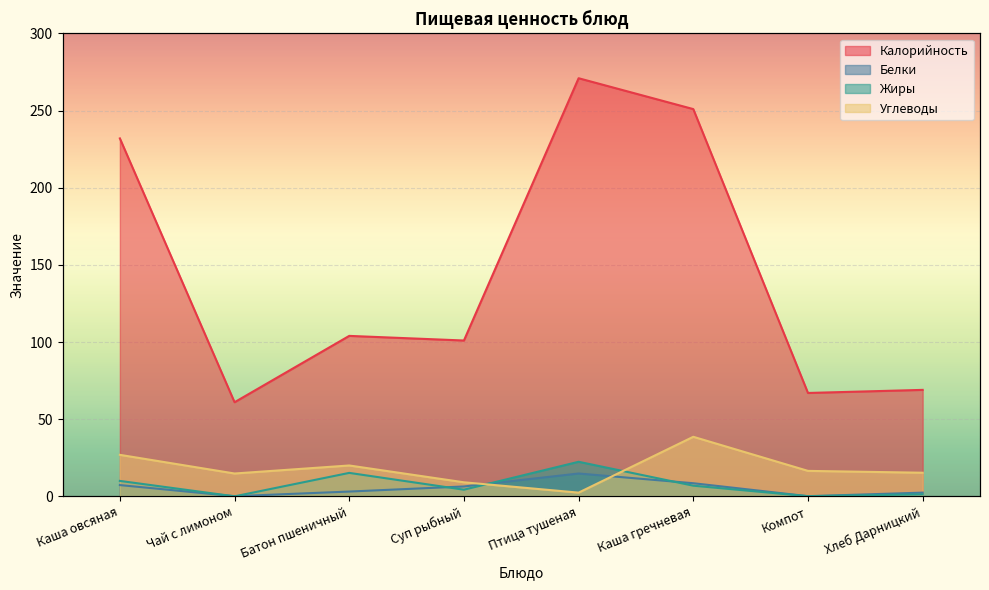

What position from the left is Каша овсяная?

1